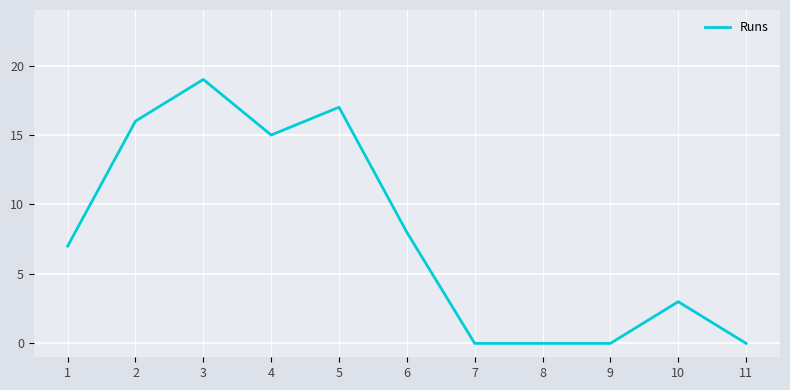

True or false: the data has more than 1 interior local peaks.

True